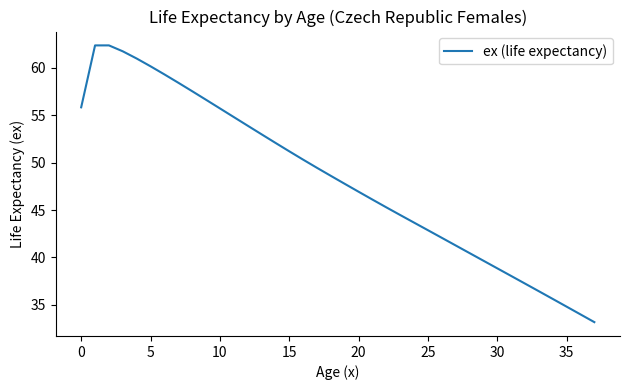

What is the difference between the maximum and minimum values?

29.2